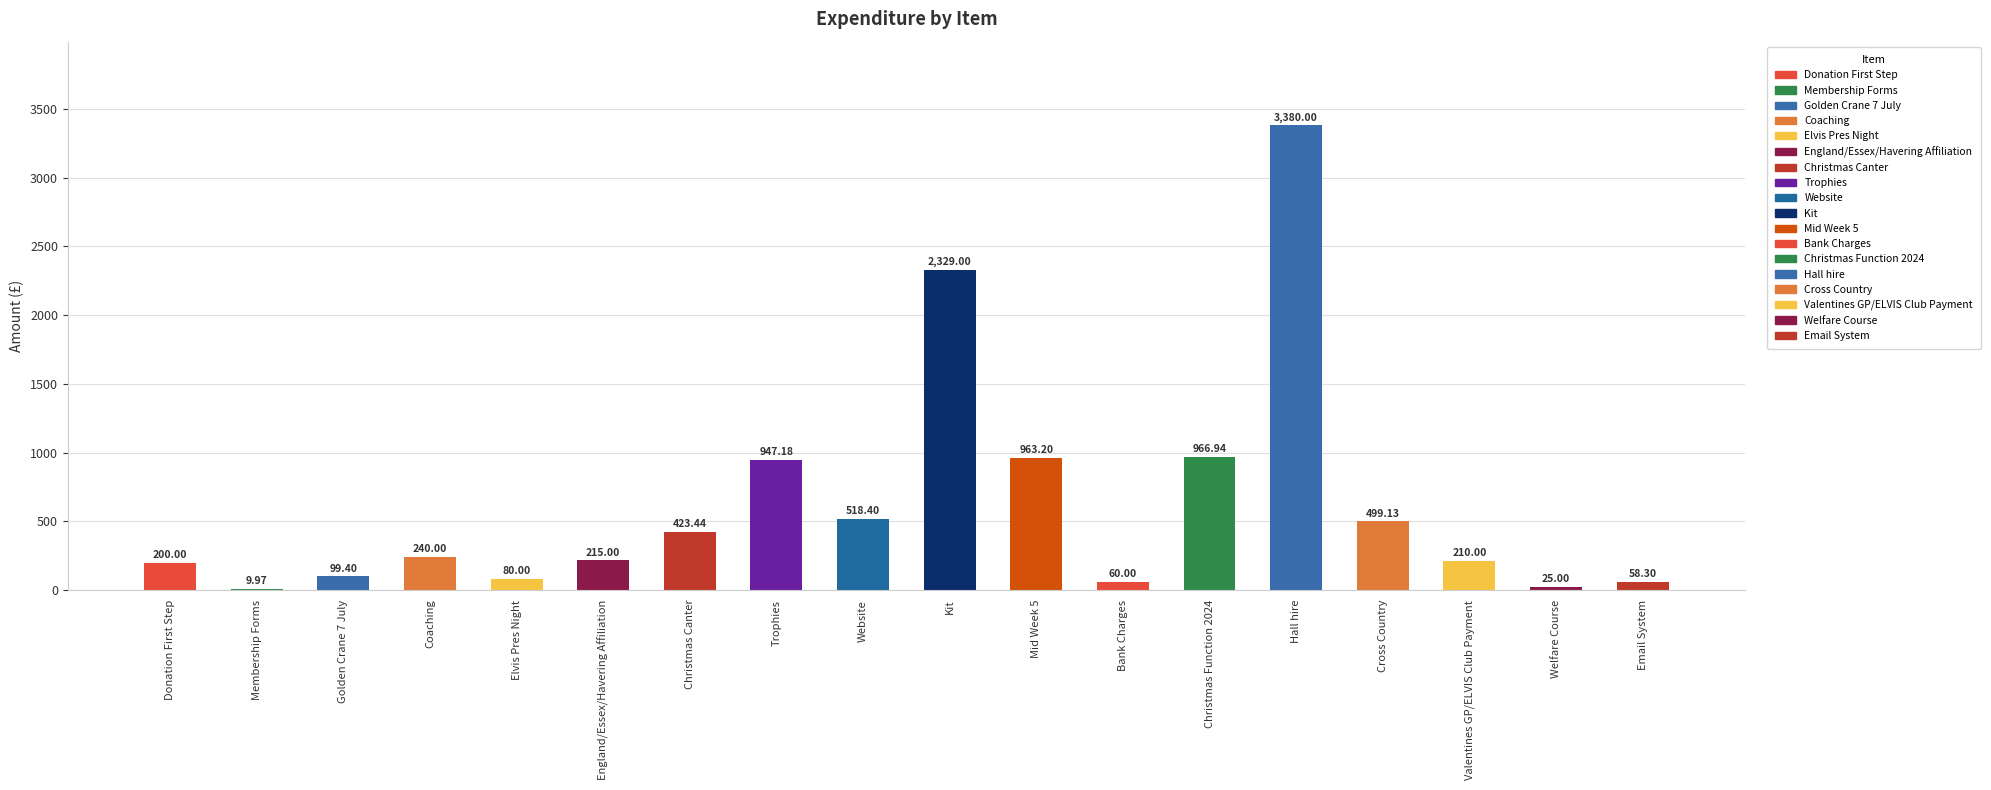

The value at Christmas Function 2024 is 966.9. True or false?

True